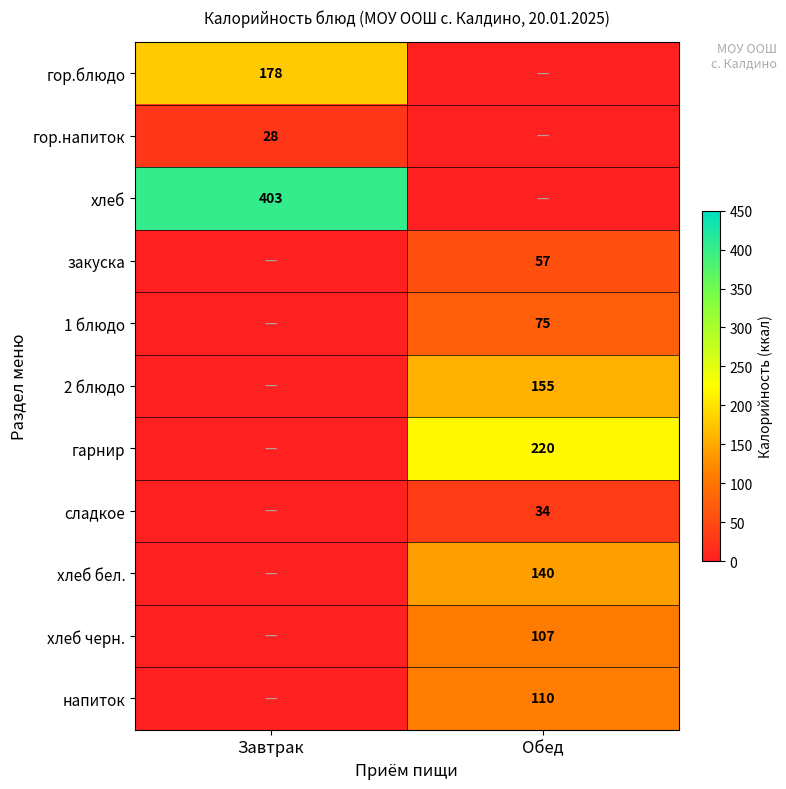

Is it true that хлеб бел. equals 59 at Обед?

False